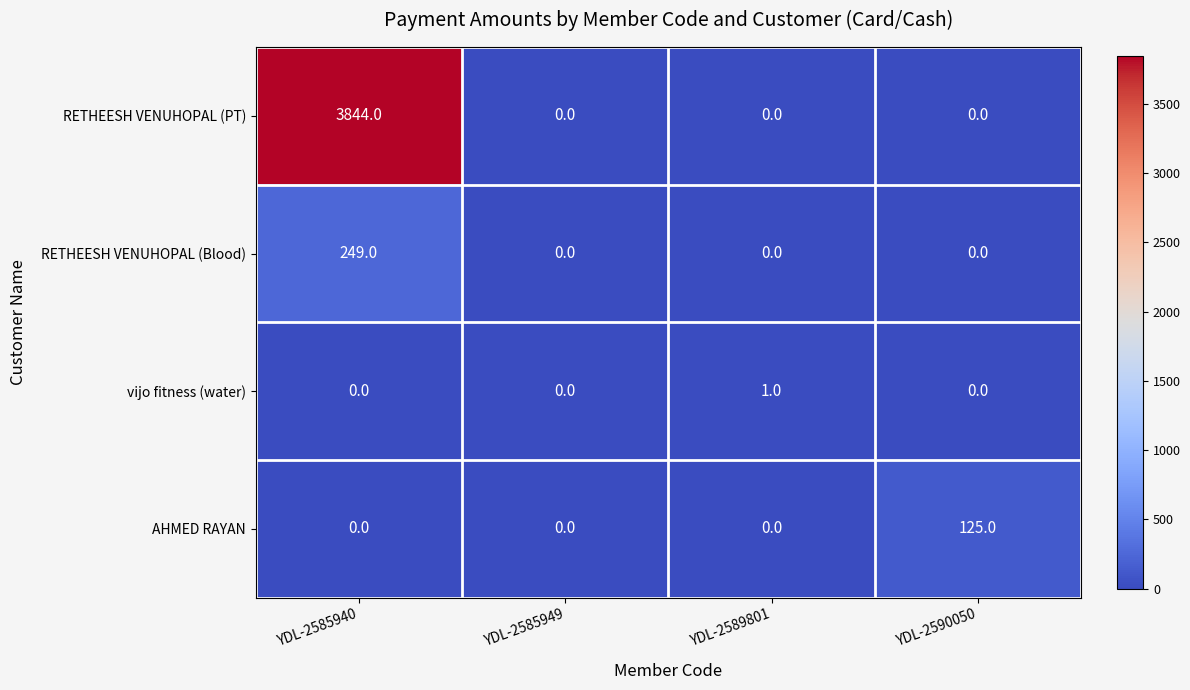

True or false: vijo fitness (water) has a value of 0 at YDL-2590050.

True